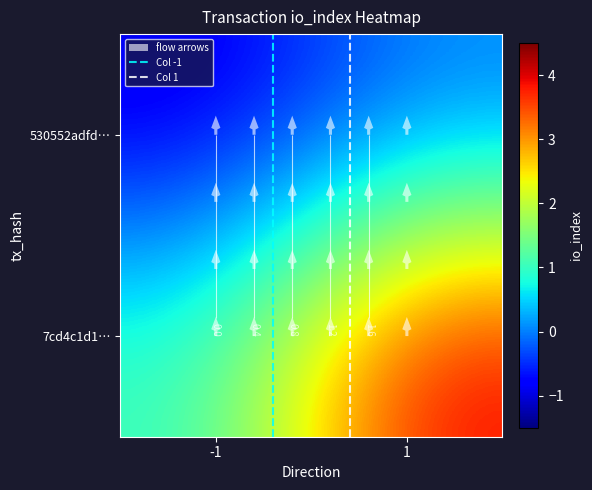

Reading left to right, what are all the values shown in this chart?

530552adfd72a8fcc5226e8172afbd9dbfcee9a: 0=-1	1=0
7cd4c1d1272b42433ae2a7d25ddf6dca9ab8b42: 0=1	1=4